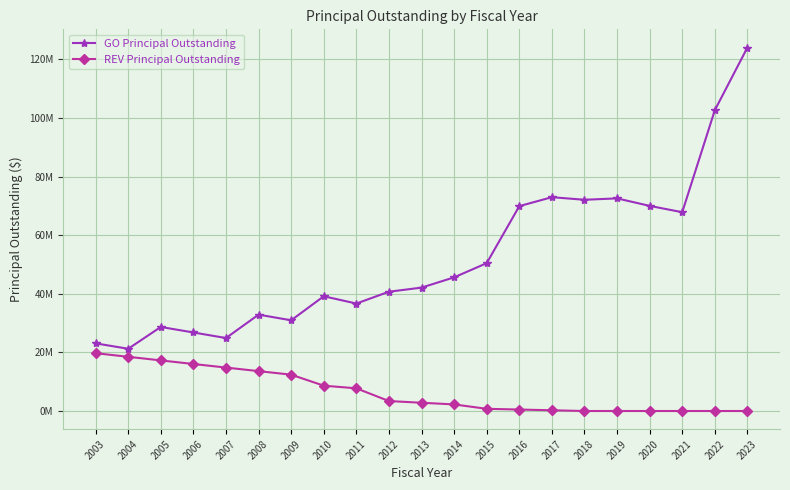

Reading left to right, extract all data points from this chart.

GO Principal Outstanding: 23085000	21240000	28685000	26800000	24905000	32890000	30955000	39165000	36675000	40710000	42110000	45615000	50455000	69915000	72970000	72090000	72565000	70005000	67845000	102665000	124055000
REV Principal Outstanding: 19735000	18500000	17270000	16045000	14825000	13610000	12400000	8645000	7745000	3395000	2820000	2250000	750000	500000	250000	0	0	0	0	0	0